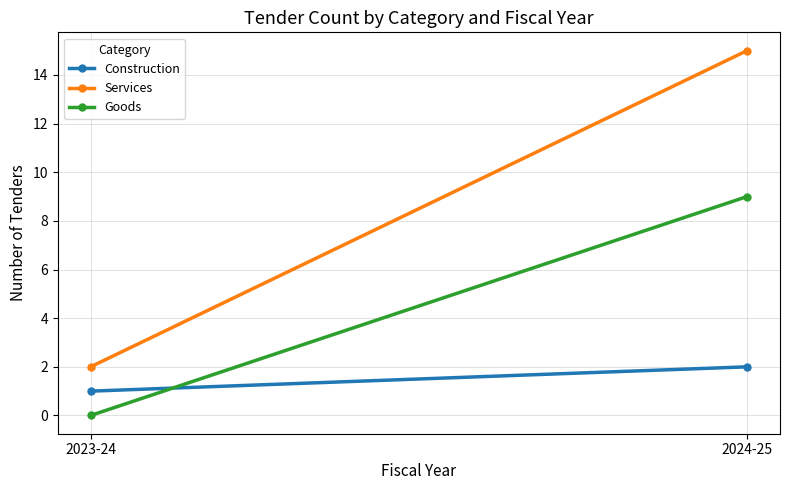

At how many categories does at least one series exceed 11?

1